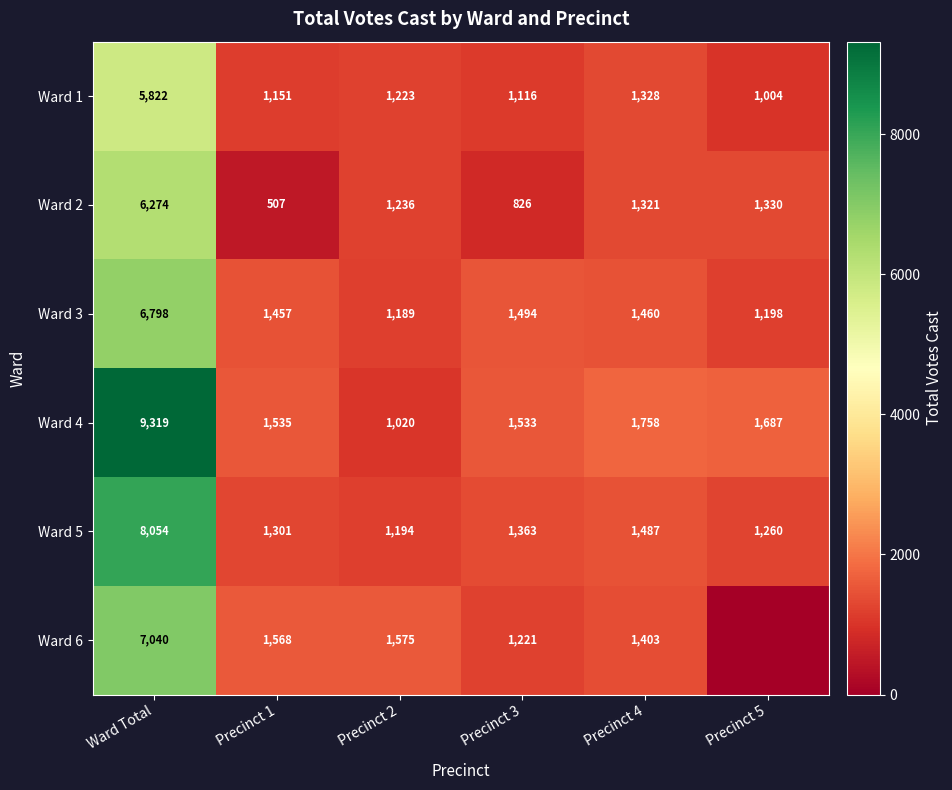

Between Ward Total and Precinct 2, which series saw the biggest shift?

Ward 4